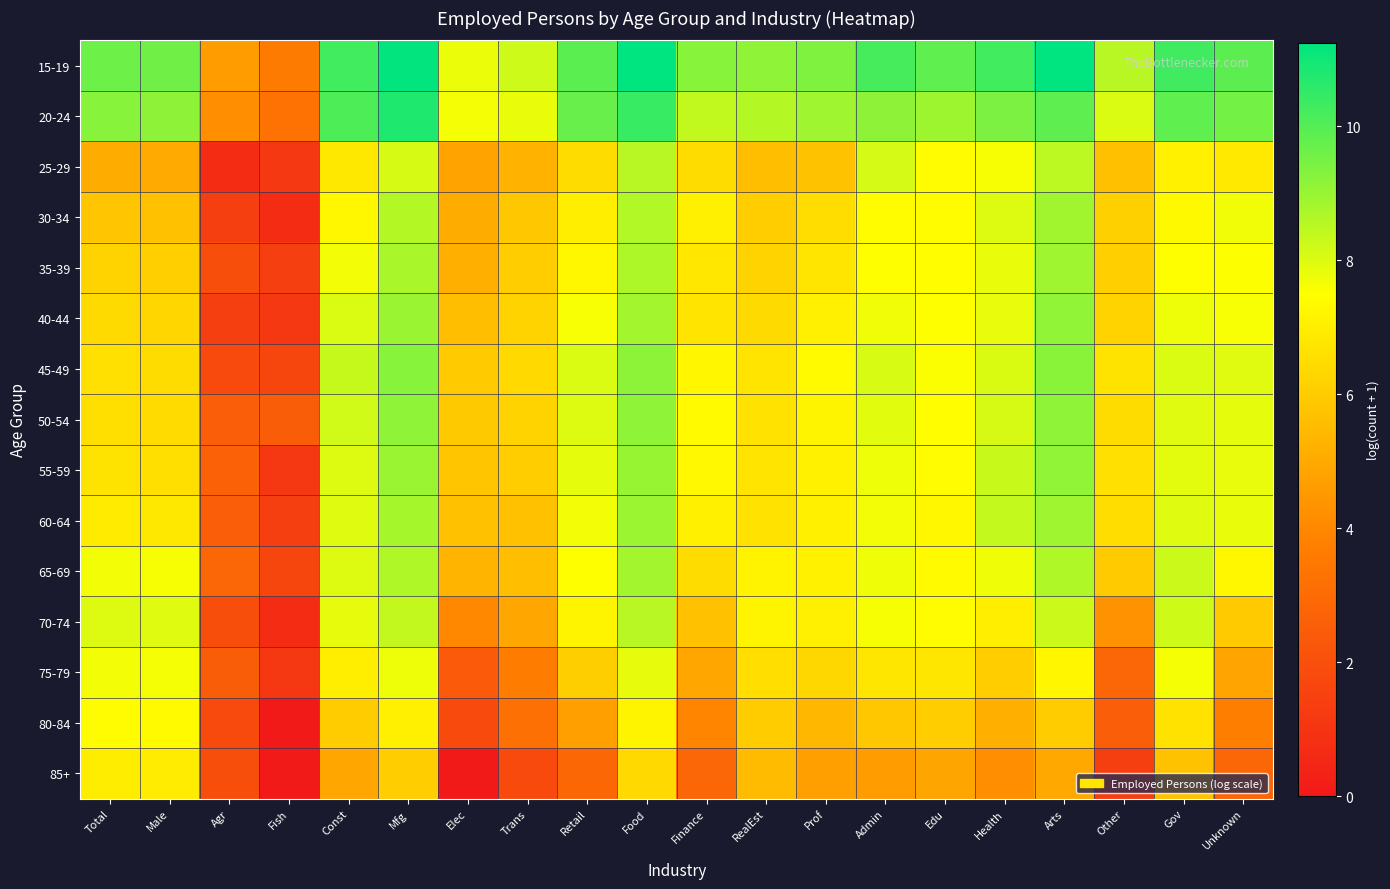

Reading right to left, extract all data points from this chart.

15-19: Unknown=9.9	Gov=10.3	Other=8.5	Arts=11.2	Health=10.3	Edu=9.8	Admin=10.2	Prof=9.4	RealEst=9.1	Finance=9.2	Food=11.2	Retail=9.9	Trans=8.2	Elec=7.8	Mfg=11.2	Const=10.3	Fish=3.6	Agr=4.6	Male=9.6	Total=9.6
20-24: Unknown=9.5	Gov=9.8	Other=8.0	Arts=9.9	Health=9.4	Edu=8.9	Admin=9.2	Prof=8.9	RealEst=8.6	Finance=8.4	Food=10.4	Retail=9.7	Trans=7.8	Elec=7.6	Mfg=10.8	Const=10.1	Fish=3.3	Agr=4.2	Male=9.2	Total=9.2
25-29: Unknown=6.9	Gov=7.1	Other=5.7	Arts=8.5	Health=7.6	Edu=7.4	Admin=8.1	Prof=5.7	RealEst=5.6	Finance=6.5	Food=8.5	Retail=6.5	Trans=5.3	Elec=4.8	Mfg=8.1	Const=6.8	Fish=1.1	Agr=0.7	Male=5.0	Total=5.1
30-34: Unknown=7.7	Gov=7.3	Other=6.1	Arts=8.9	Health=8.0	Edu=7.4	Admin=7.4	Prof=6.5	RealEst=6.0	Finance=7.0	Food=8.6	Retail=7.0	Trans=5.8	Elec=5.1	Mfg=8.6	Const=7.3	Fish=0.7	Agr=1.4	Male=5.7	Total=5.8
35-39: Unknown=7.5	Gov=7.5	Other=6.1	Arts=8.9	Health=7.8	Edu=7.5	Admin=7.5	Prof=6.8	RealEst=6.2	Finance=6.8	Food=8.7	Retail=7.3	Trans=6.0	Elec=5.2	Mfg=8.8	Const=7.7	Fish=1.4	Agr=1.9	Male=6.1	Total=6.2
40-44: Unknown=7.6	Gov=7.8	Other=6.2	Arts=9.1	Health=7.8	Edu=7.5	Admin=7.7	Prof=7.0	RealEst=6.4	Finance=6.7	Food=8.8	Retail=7.6	Trans=6.2	Elec=5.6	Mfg=9.0	Const=8.0	Fish=1.1	Agr=1.4	Male=6.3	Total=6.4
45-49: Unknown=7.9	Gov=8.0	Other=6.7	Arts=9.2	Health=8.0	Edu=7.6	Admin=8.1	Prof=7.3	RealEst=6.7	Finance=7.2	Food=9.2	Retail=8.0	Trans=6.4	Elec=5.9	Mfg=9.2	Const=8.3	Fish=1.6	Agr=1.8	Male=6.5	Total=6.6
50-54: Unknown=7.9	Gov=7.9	Other=6.5	Arts=9.1	Health=8.1	Edu=7.4	Admin=7.9	Prof=7.2	RealEst=6.6	Finance=7.4	Food=9.1	Retail=8.0	Trans=6.2	Elec=5.9	Mfg=9.1	Const=8.2	Fish=2.5	Agr=2.6	Male=6.5	Total=6.5
55-59: Unknown=7.8	Gov=7.9	Other=6.6	Arts=9.1	Health=8.3	Edu=7.4	Admin=7.7	Prof=7.1	RealEst=6.7	Finance=7.3	Food=9.0	Retail=7.9	Trans=6.1	Elec=5.8	Mfg=9.0	Const=8.0	Fish=1.1	Agr=2.6	Male=6.6	Total=6.7
60-64: Unknown=7.8	Gov=8.0	Other=6.5	Arts=8.9	Health=8.4	Edu=7.3	Admin=7.7	Prof=7.1	RealEst=6.7	Finance=7.1	Food=9.0	Retail=7.7	Trans=5.7	Elec=5.7	Mfg=8.8	Const=8.0	Fish=1.4	Agr=2.6	Male=6.8	Total=6.9
65-69: Unknown=7.3	Gov=8.2	Other=6.0	Arts=8.6	Health=7.7	Edu=7.4	Admin=7.7	Prof=7.1	RealEst=7.1	Finance=6.5	Food=8.8	Retail=7.5	Trans=5.6	Elec=5.3	Mfg=8.6	Const=8.0	Fish=1.6	Agr=2.8	Male=7.6	Total=7.7
70-74: Unknown=6.0	Gov=8.2	Other=4.3	Arts=8.3	Health=7.0	Edu=7.4	Admin=7.6	Prof=7.0	RealEst=7.2	Finance=5.7	Food=8.5	Retail=7.2	Trans=4.9	Elec=4.0	Mfg=8.4	Const=7.9	Fish=0.7	Agr=1.9	Male=8.0	Total=8.0
75-79: Unknown=4.8	Gov=7.6	Other=2.8	Arts=7.2	Health=6.0	Edu=6.8	Admin=6.8	Prof=6.3	RealEst=6.5	Finance=4.9	Food=7.8	Retail=6.1	Trans=3.7	Elec=2.4	Mfg=7.7	Const=7.0	Fish=1.1	Agr=2.5	Male=7.6	Total=7.7
80-84: Unknown=3.7	Gov=6.7	Other=2.6	Arts=6.0	Health=5.2	Edu=6.0	Admin=5.9	Prof=5.4	RealEst=6.0	Finance=3.9	Food=7.2	Retail=4.7	Trans=3.2	Elec=1.8	Mfg=7.0	Const=6.0	Fish=0.0	Agr=1.8	Male=7.4	Total=7.4
85+: Unknown=2.8	Gov=5.7	Other=1.4	Arts=5.0	Health=4.2	Edu=4.9	Admin=4.6	Prof=4.7	RealEst=5.5	Finance=2.8	Food=6.4	Retail=2.9	Trans=1.8	Elec=0.0	Mfg=6.1	Const=4.9	Fish=0.0	Agr=1.9	Male=6.9	Total=7.0